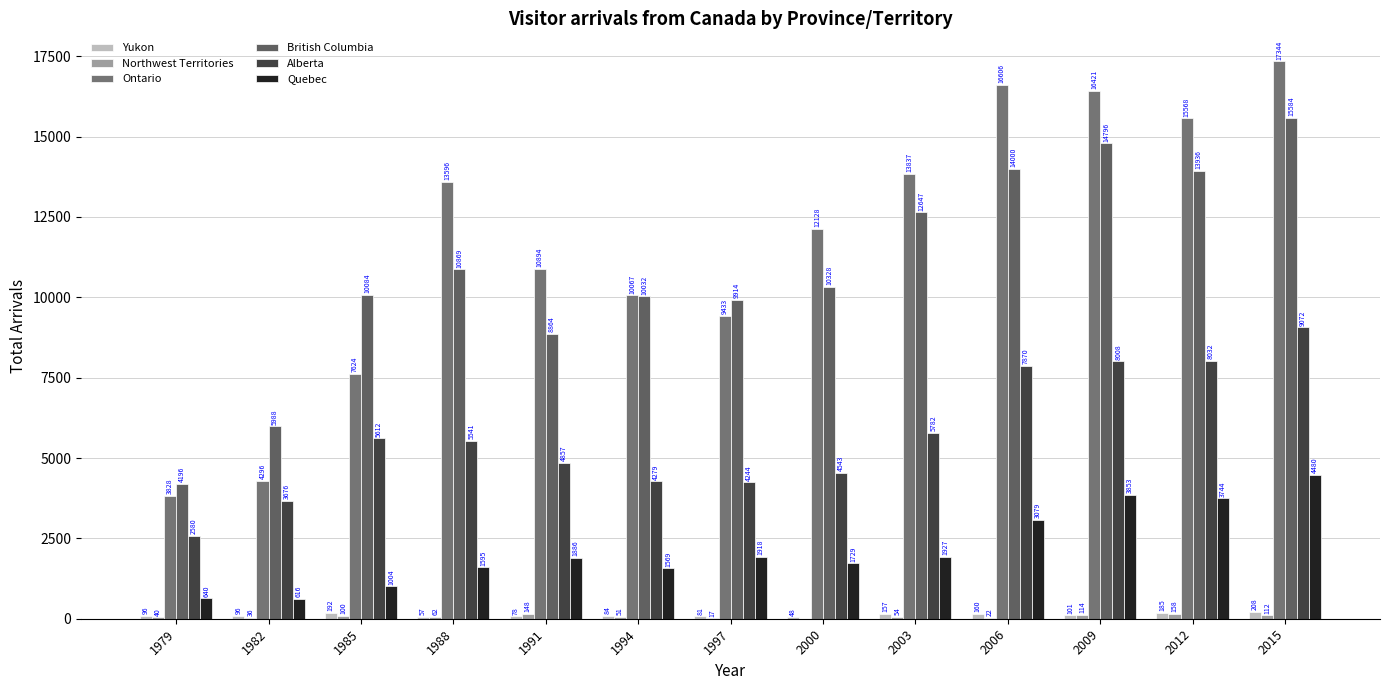

Is it true that British Columbia equals 22324 at 2012?

False